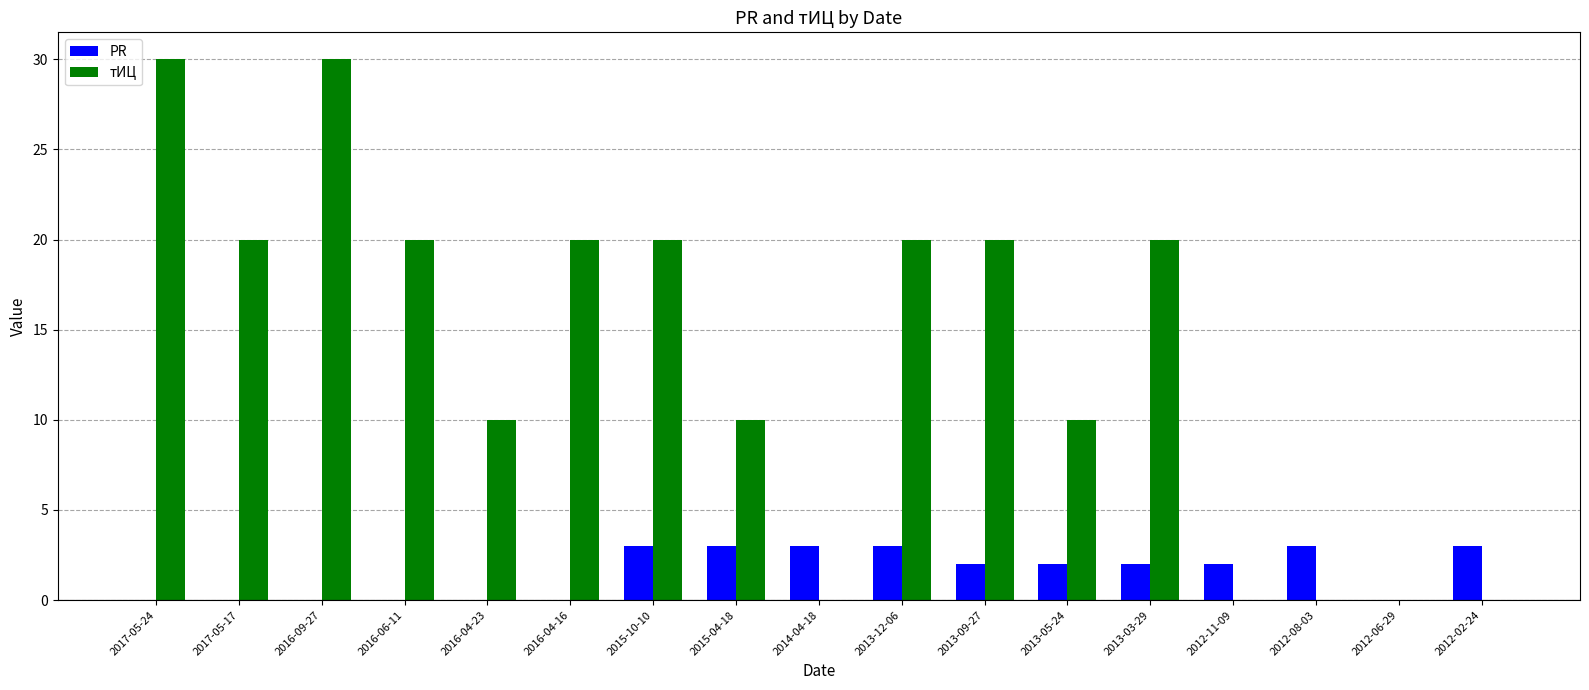

What is the average value of the тИЦ series?

14